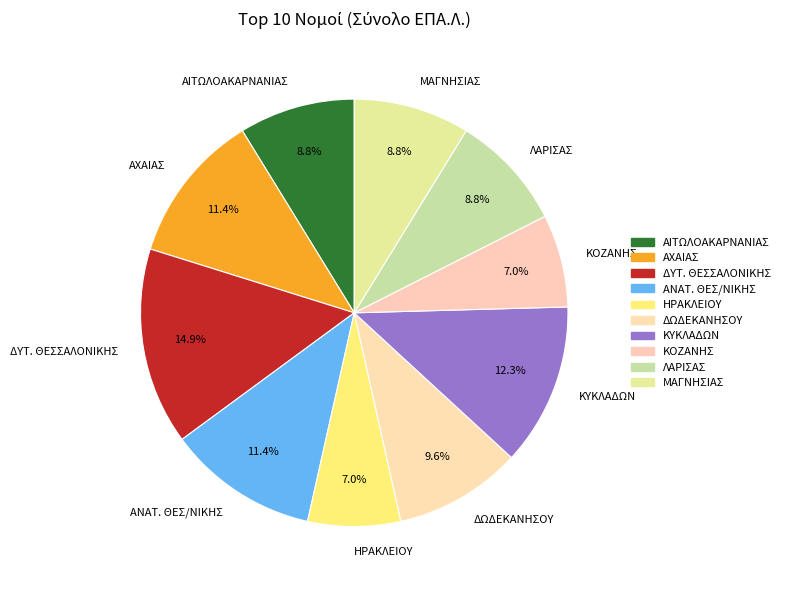

Between ΔΥΤ. ΘΕΣΣΑΛΟΝΙΚΗΣ and ΔΩΔΕΚΑΝΗΣΟΥ, which is larger?

ΔΥΤ. ΘΕΣΣΑΛΟΝΙΚΗΣ